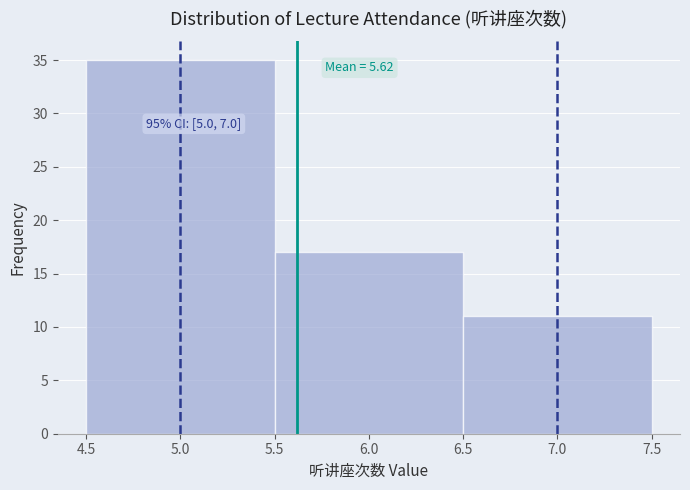

Which range on the x-axis has the tallest bar?

4.5 to 5.5